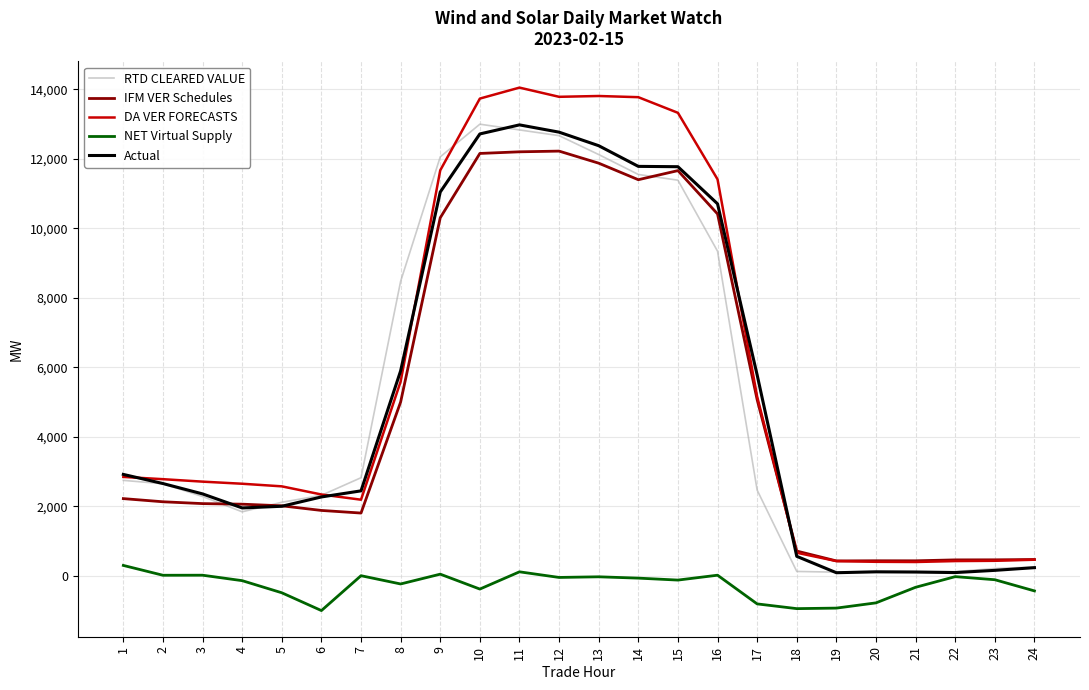

Is the value of IFM VER Schedules at 22 greater than the value of DA VER FORECASTS at 2?

No